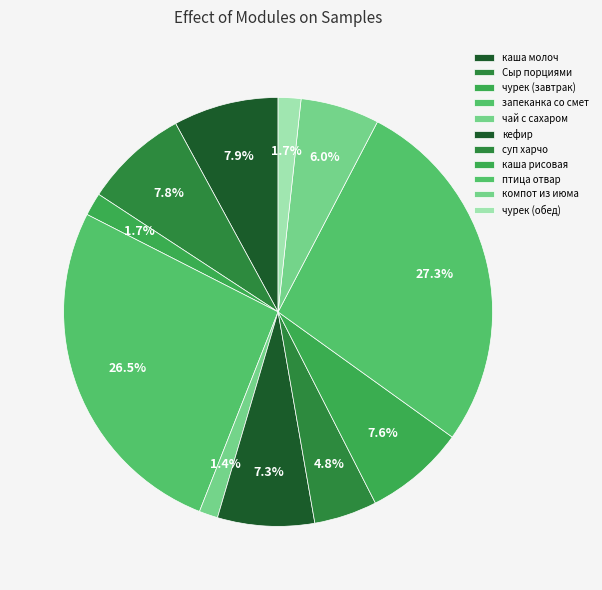

The кефир slice represents 1% of the pie. True or false?

False